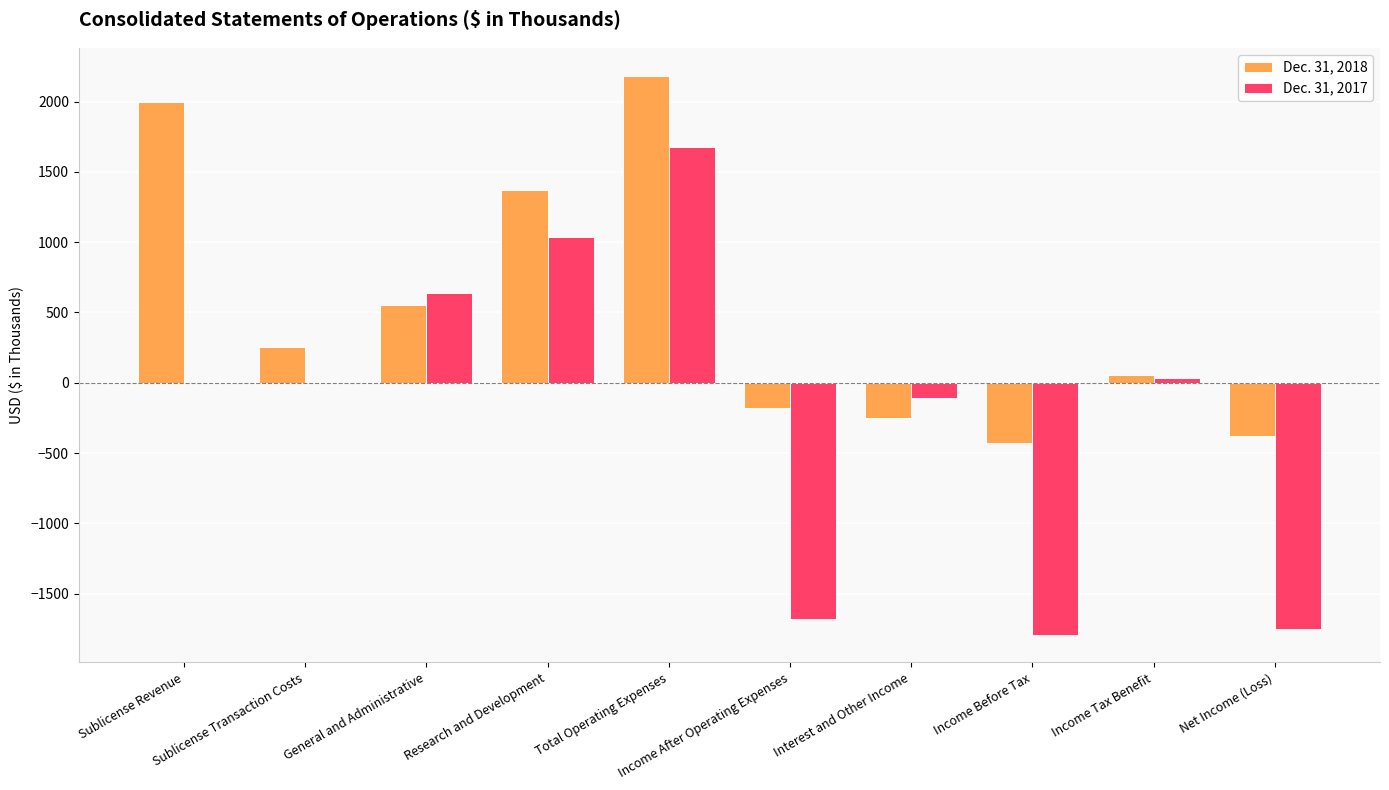

What is the maximum value shown in the chart?

2181